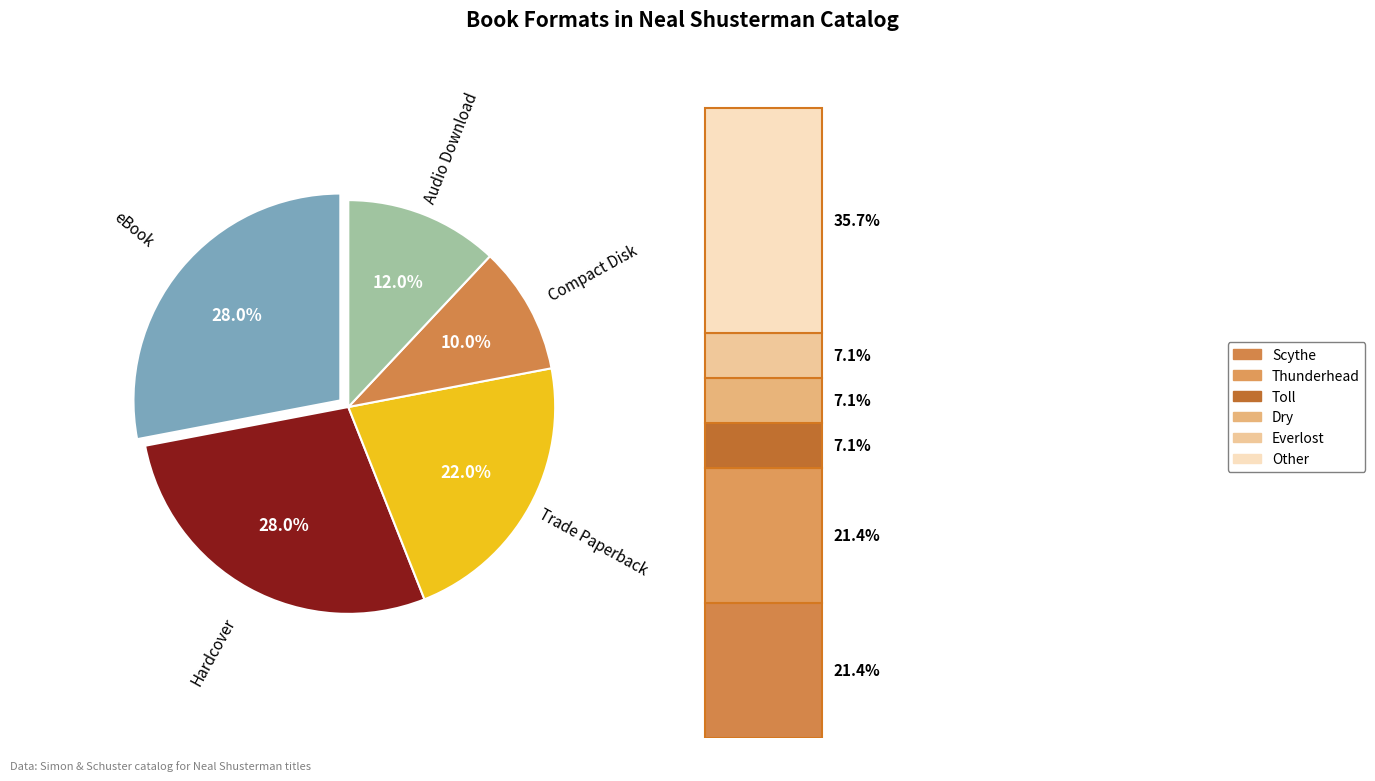

Rank the categories by value from lowest to highest.

Compact Disk, Audio Download, Trade Paperback, eBook, Hardcover